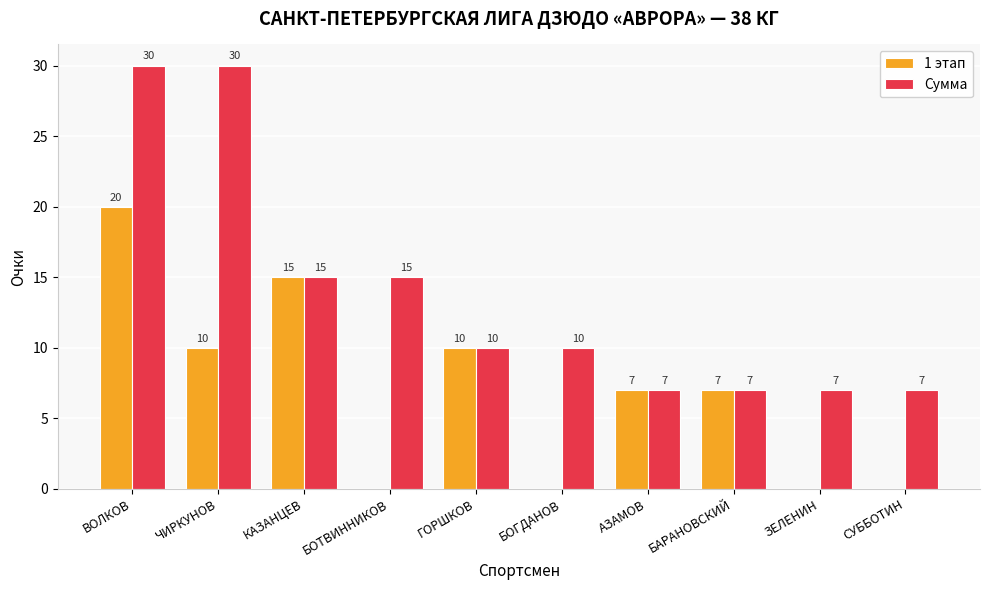

How many 1 этап values are between 0 and 10?

8